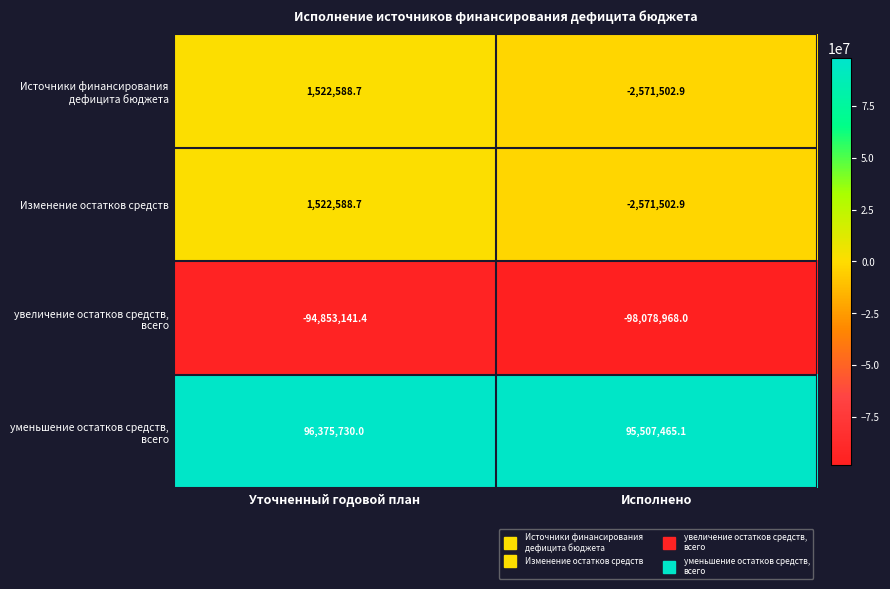

What is the approximate value of Изменение остатков средств at Уточненный годовой план?

1522588.7